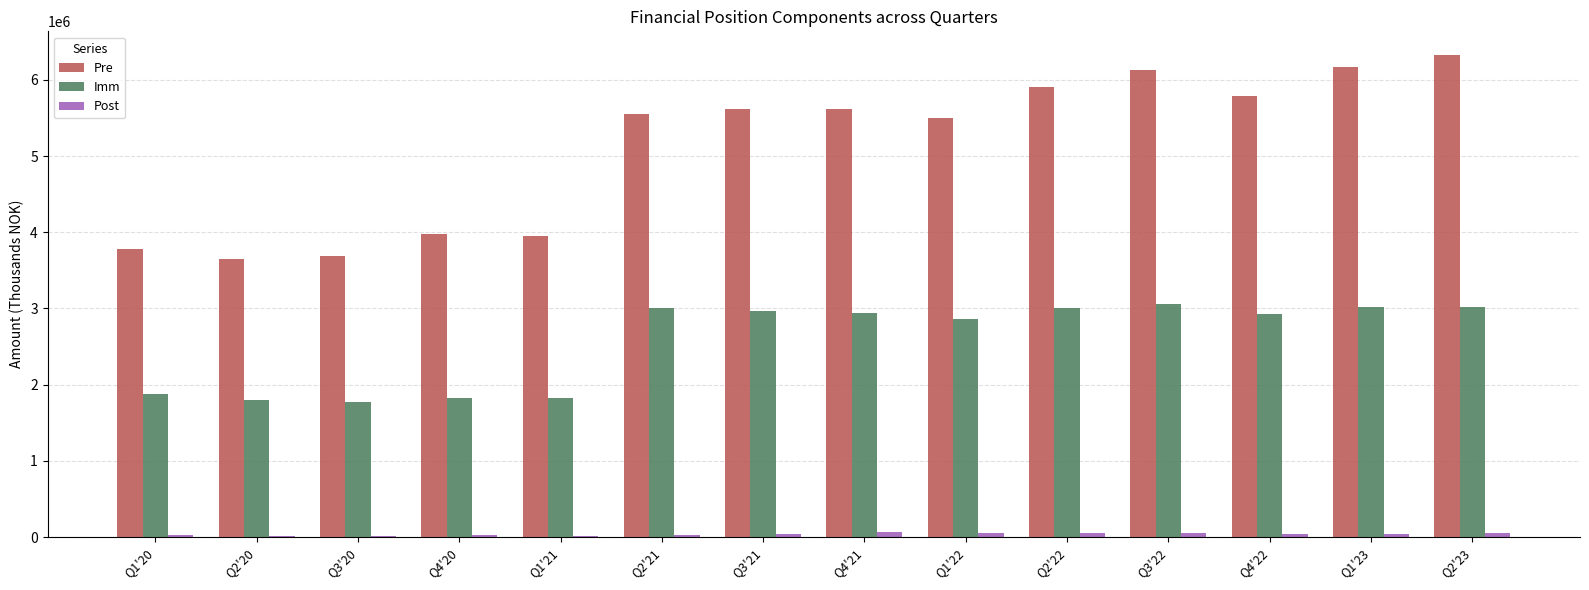

Which series has the widest spread of values?

Pre